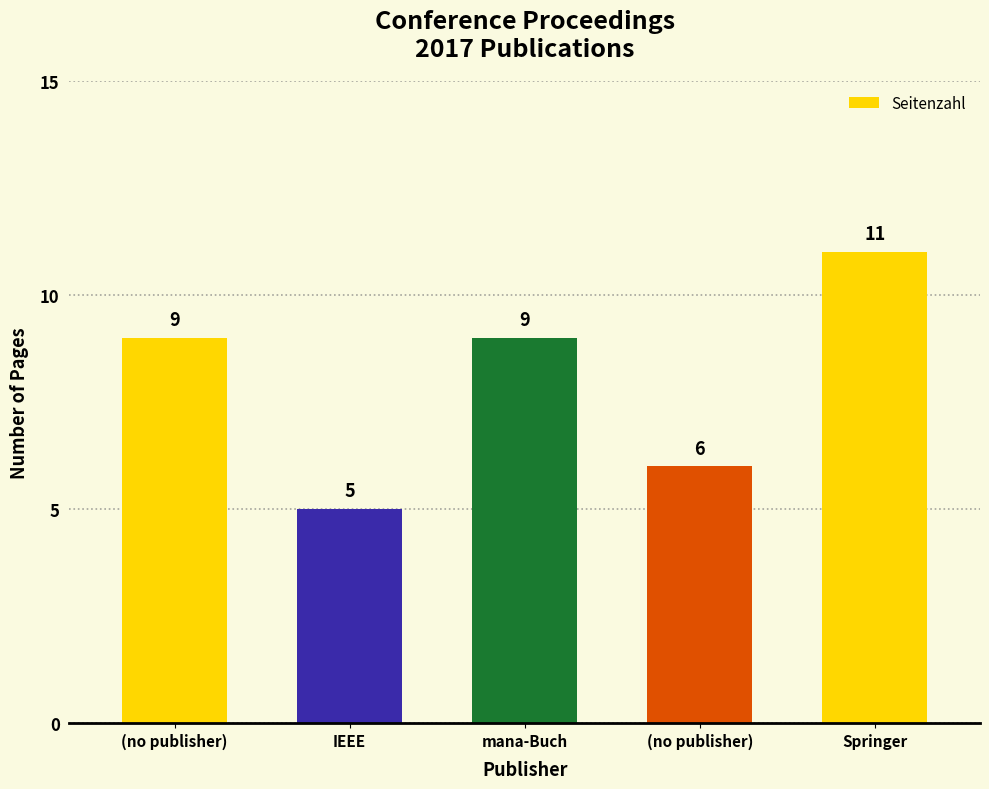

What is the greatest value displayed?

11